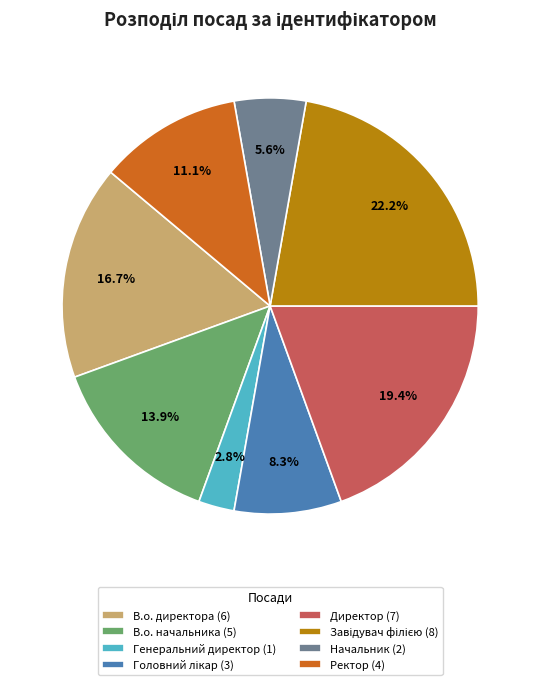

What portion of the pie excludes Генеральний директор (1)?

97.2%